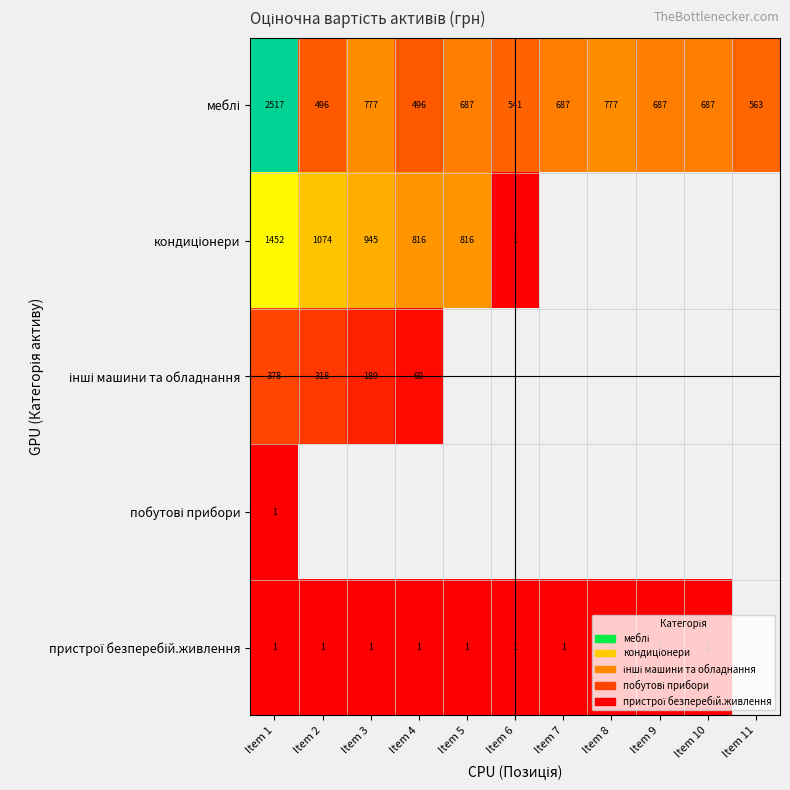

At which category does the chart reach its minimum across all series?

Item 6